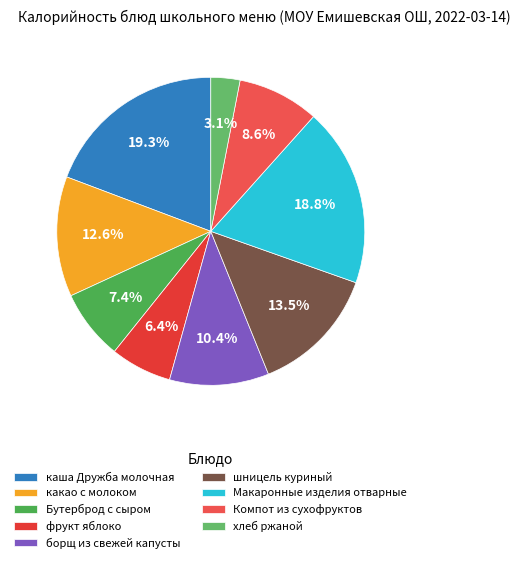

The каша Дружба молочная slice represents 32% of the pie. True or false?

False